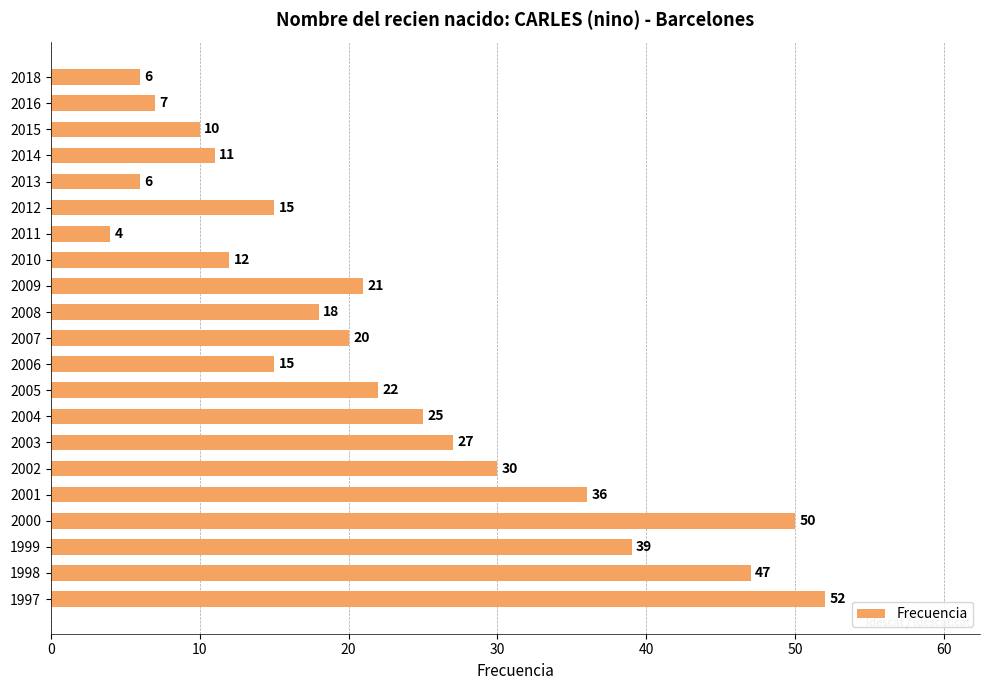

Does the chart contain any negative values?

No